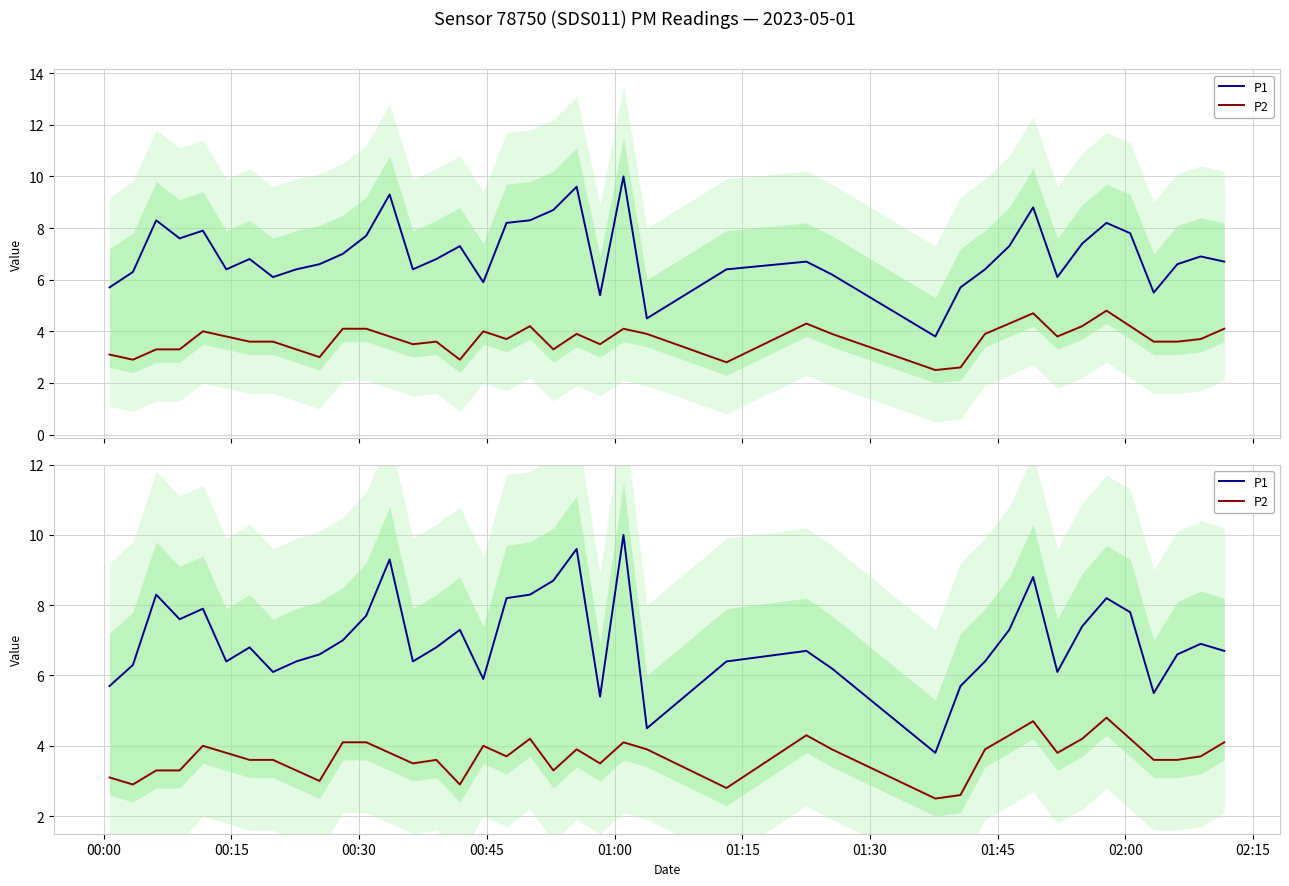

Is the value of P1 at 15 greater than the value of P2 at 00:45?

Yes